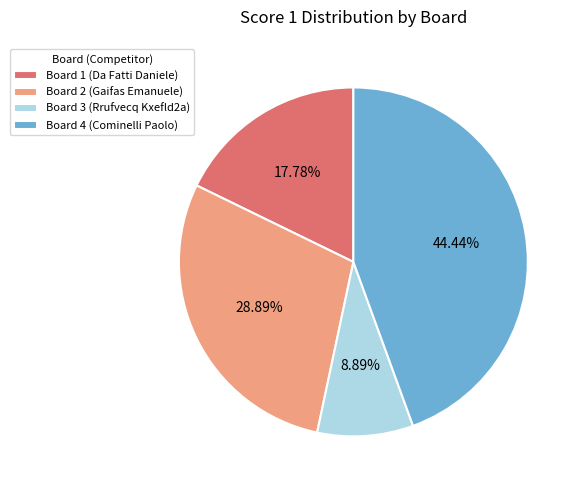

Is the sum of Board 2 (Gaifas Emanuele) and Board 1 (Da Fatti Daniele) greater than half?

No